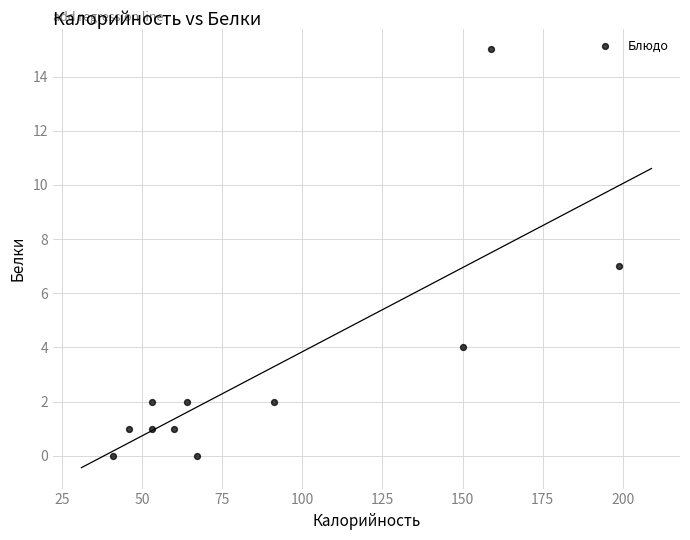

What is the range of Y values (max minus min)?

15